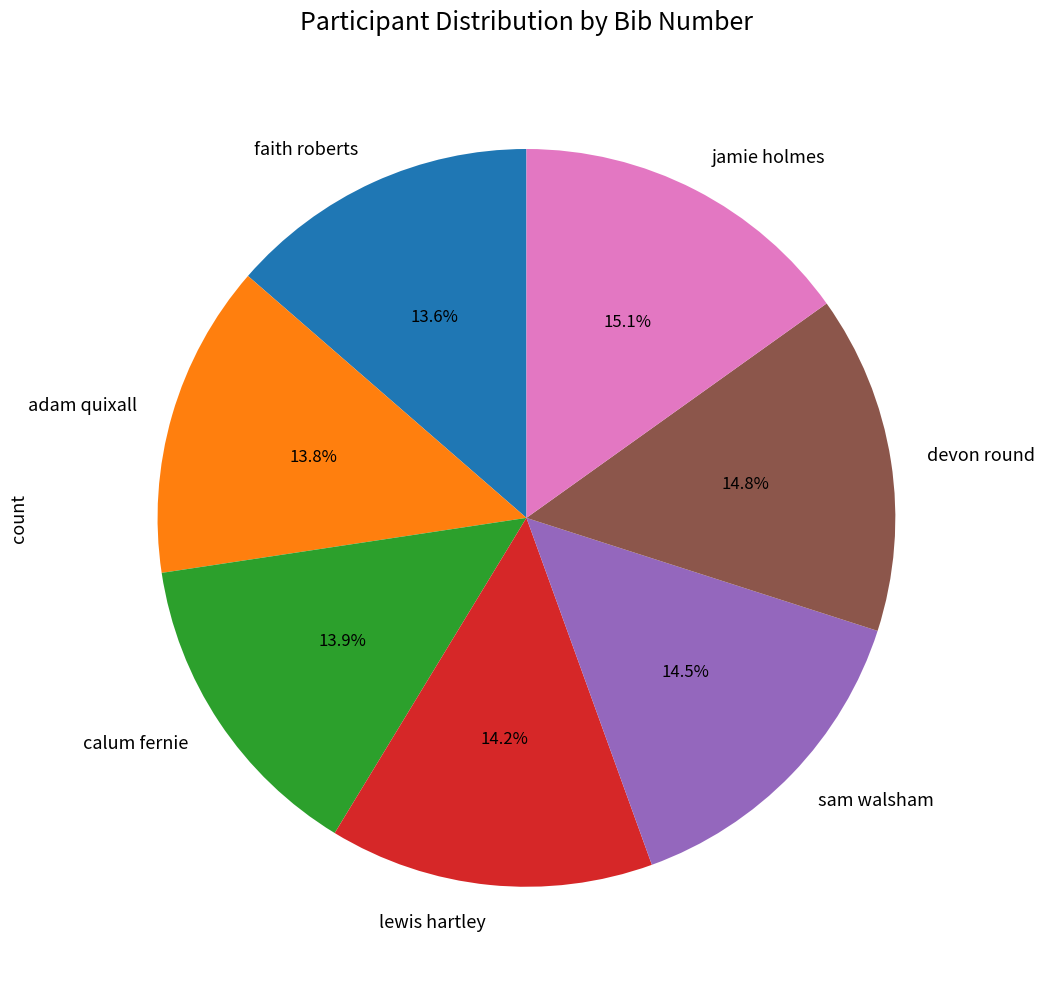

To the nearest percent, what percentage of the pie is lewis hartley?

14%